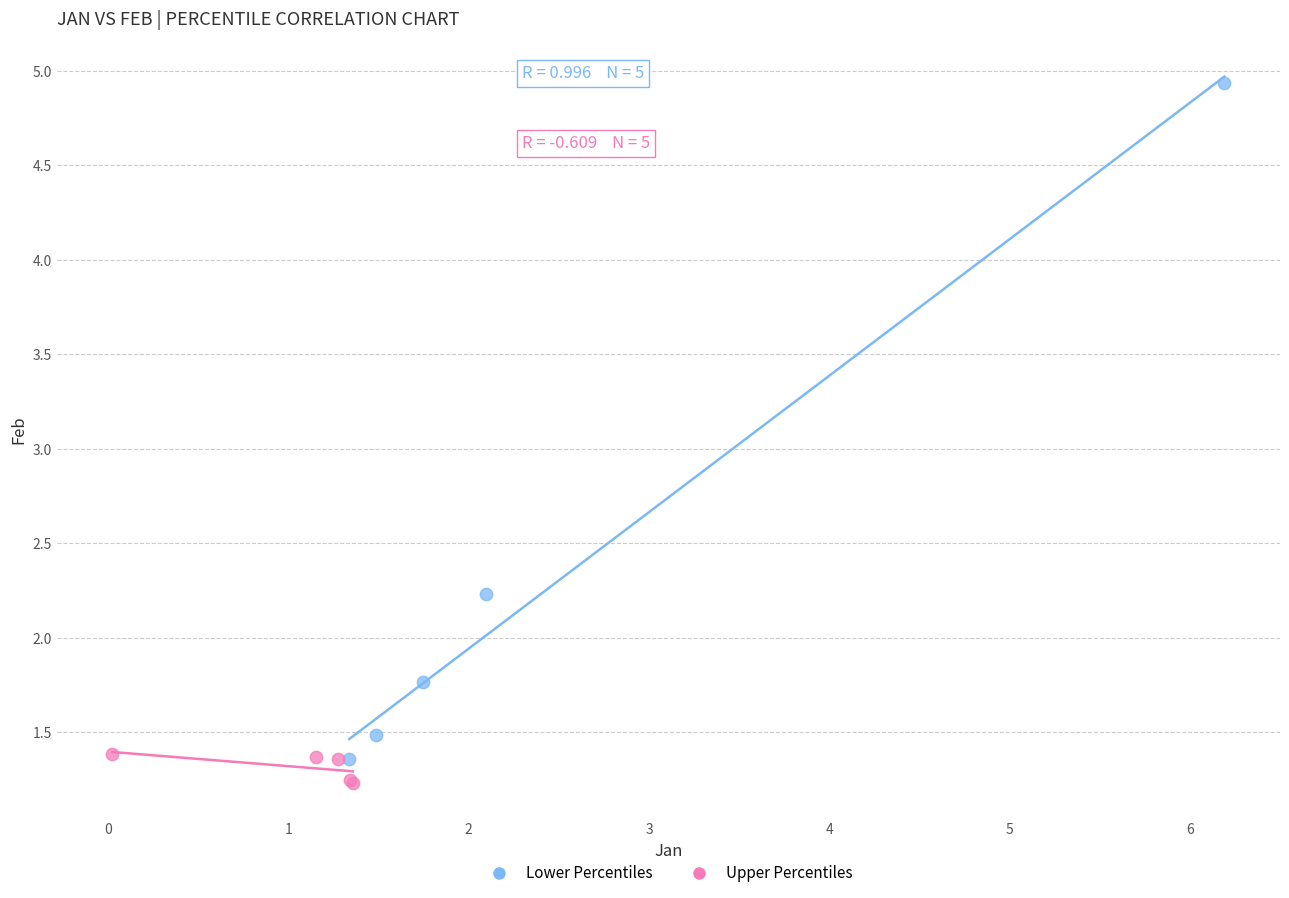

Which series reaches the maximum Y coordinate?

Lower Percentiles